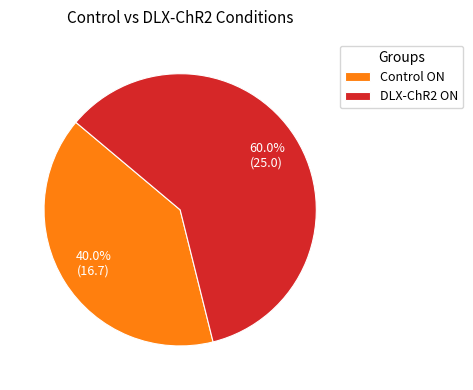

To the nearest percent, what is the average slice percentage?

50%